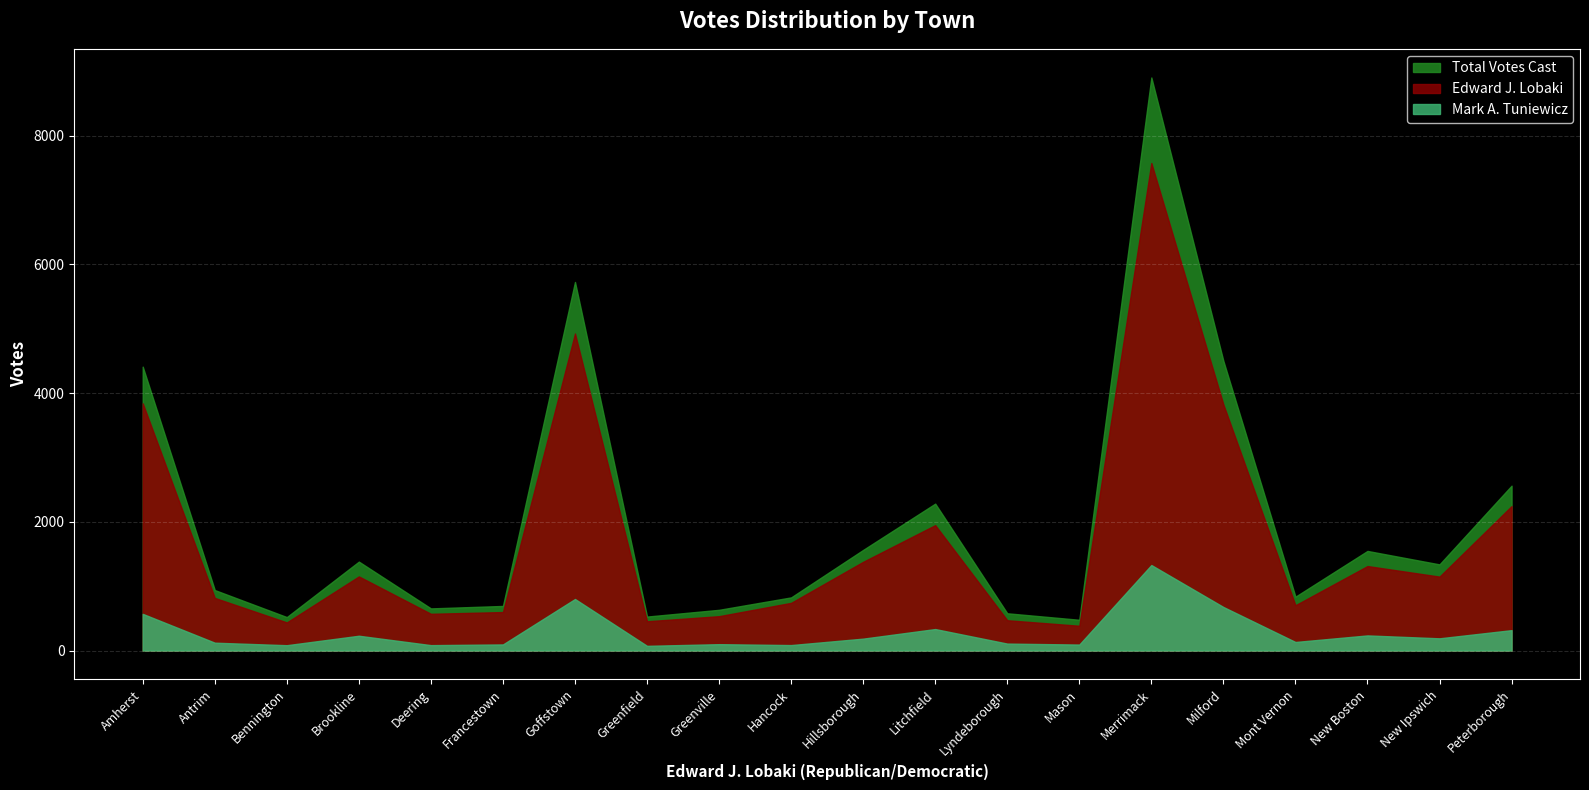

True or false: Mark A. Tuniewicz and Edward J. Lobaki intersect in this chart.

False